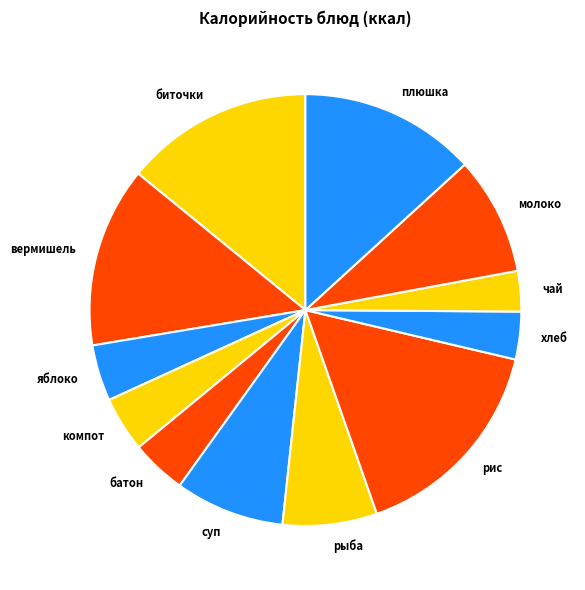

What is the largest slice in the pie chart?

рис